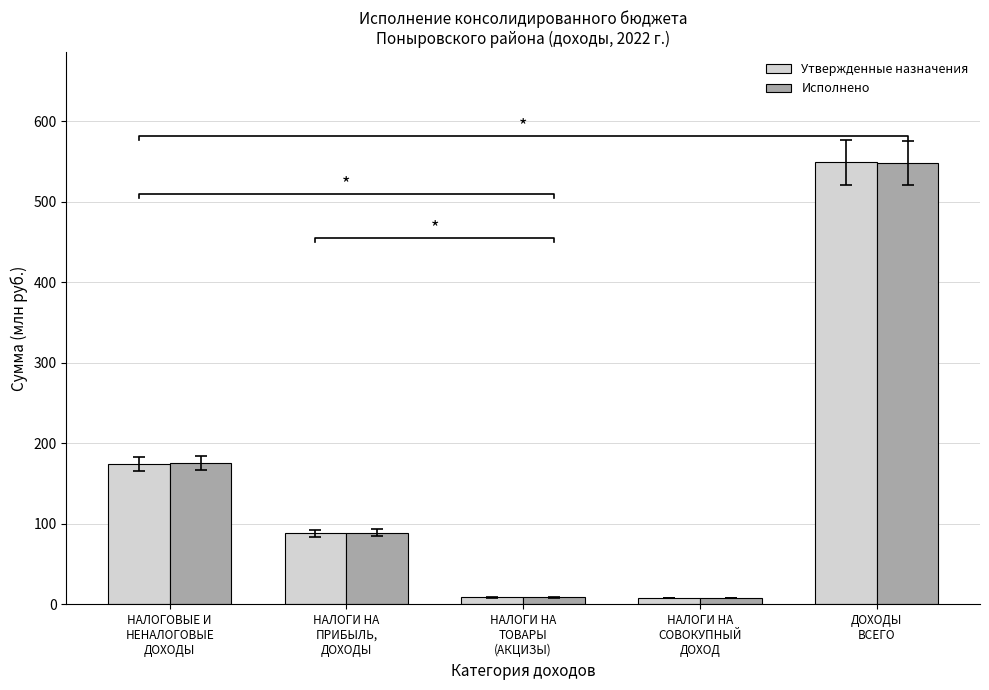

The value of Исполнено at НАЛОГИ НА
ТОВАРЫ
(АКЦИЗЫ) is 8.8. True or false?

True